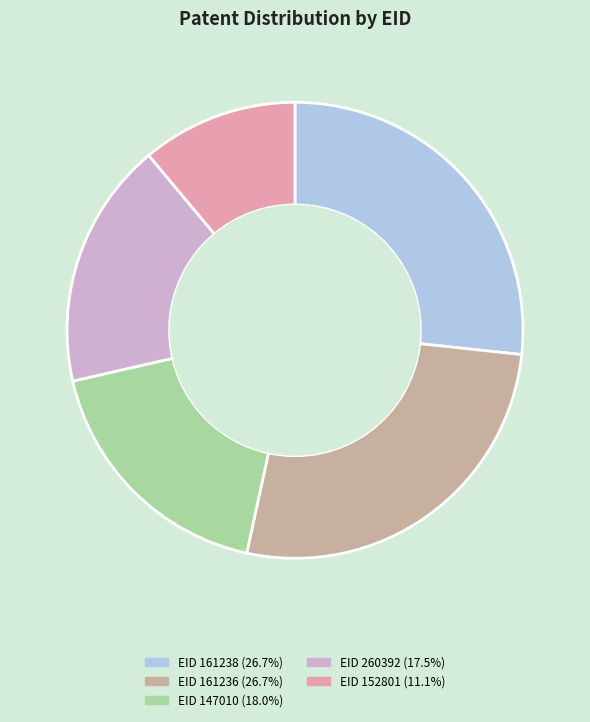

Is there a majority slice in this chart?

No